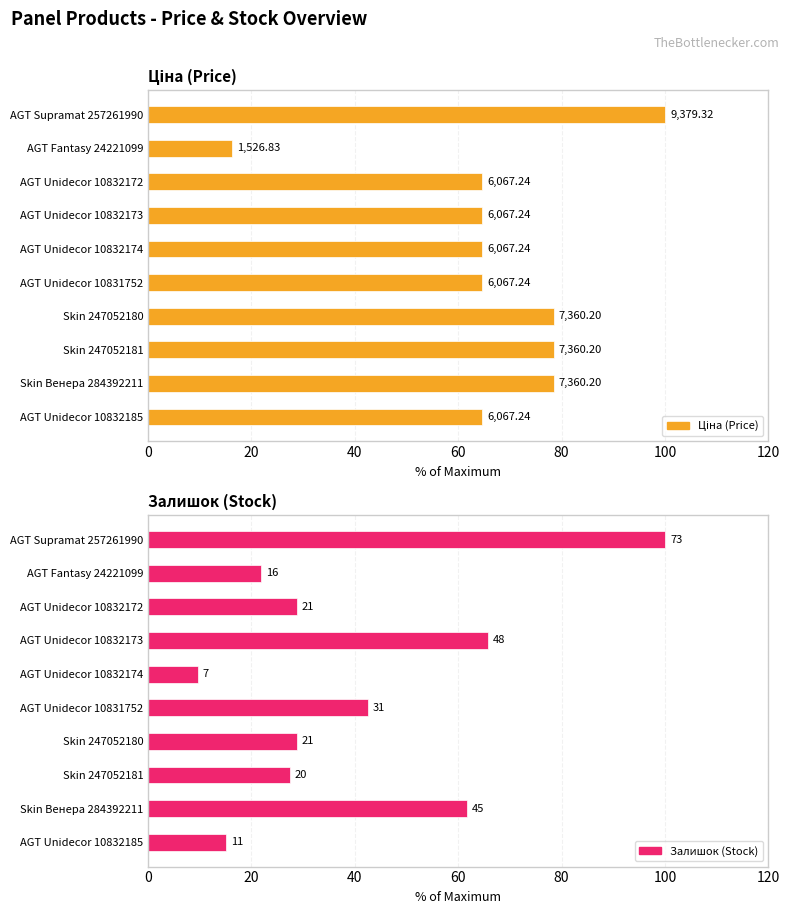

What is the maximum value for Ціна (Price)?

100.0